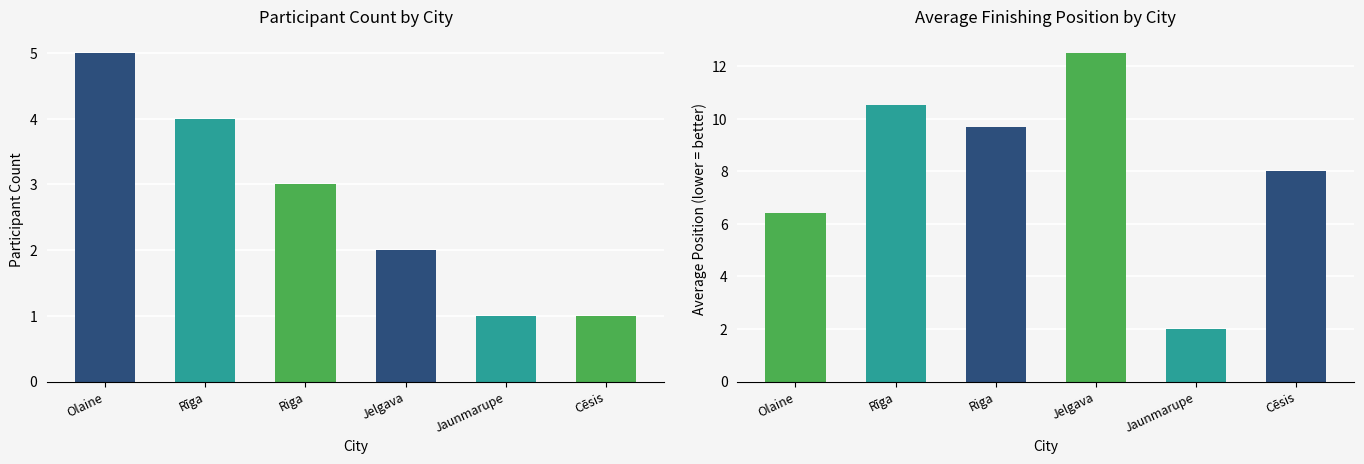

Is it true that Participant Count equals 5.0 at Olaine?

True